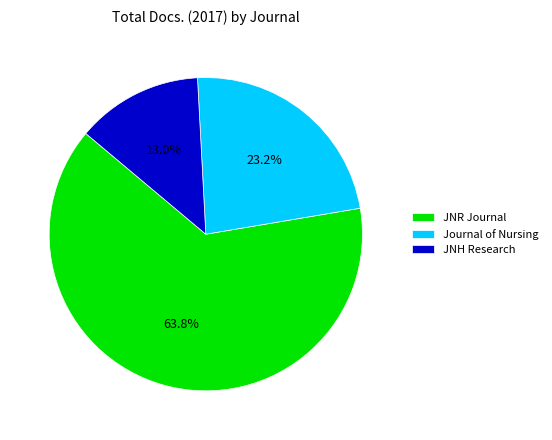

Rank the categories by value from highest to lowest.

JNR Journal, Journal of Nursing, JNH Research